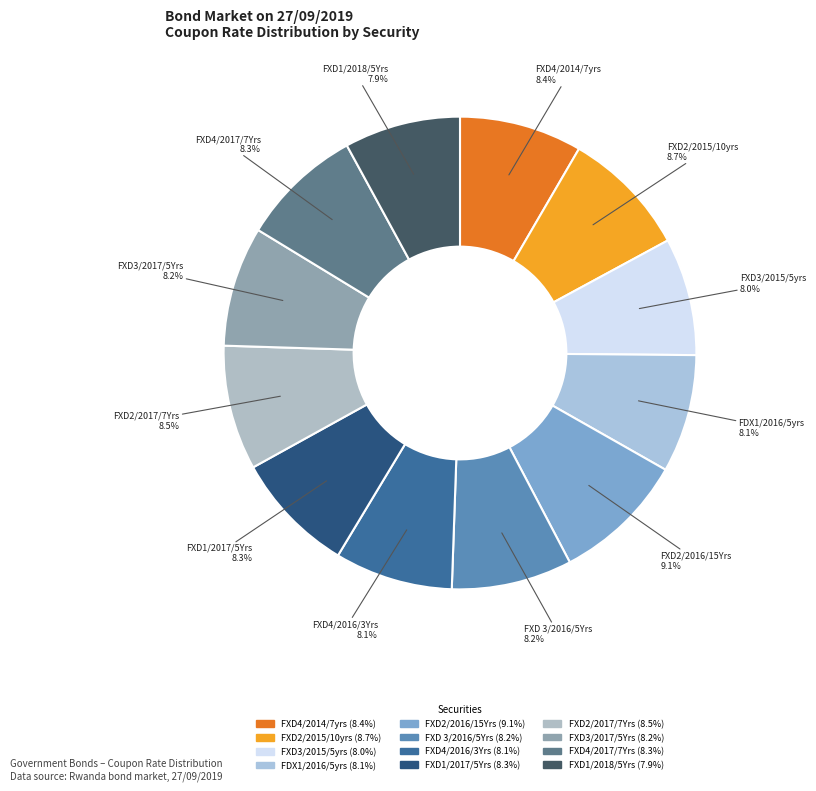

What percentage do FXD 3/2016/5Yrs and FDX1/2016/5yrs together represent?

16.3%